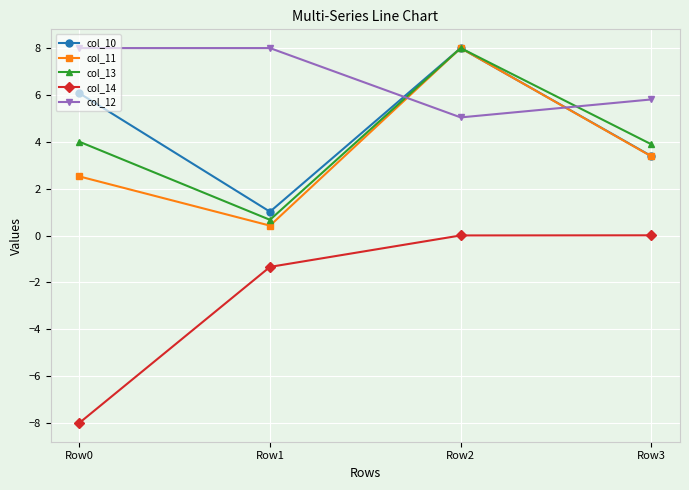

What is the average value of the col_14 series?

-2.3